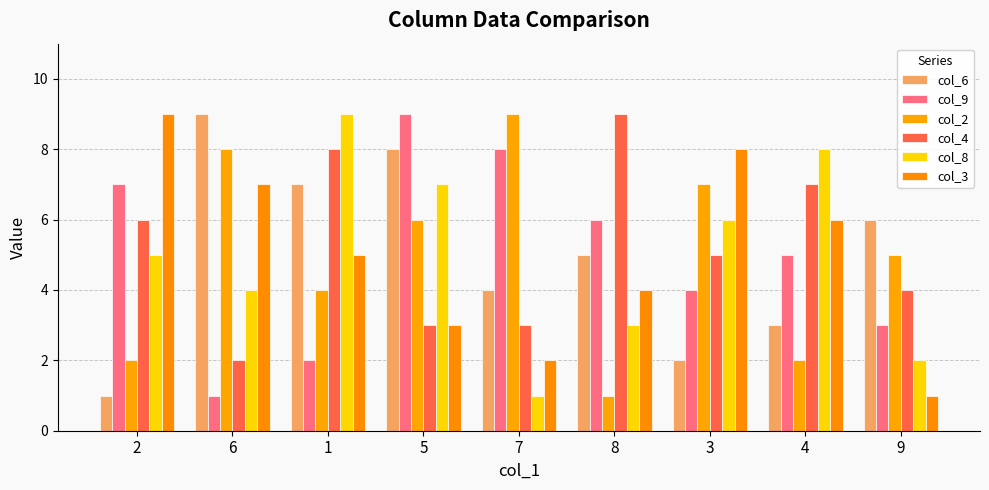

What are all the series names shown in the legend?

col_6, col_9, col_2, col_4, col_8, col_3